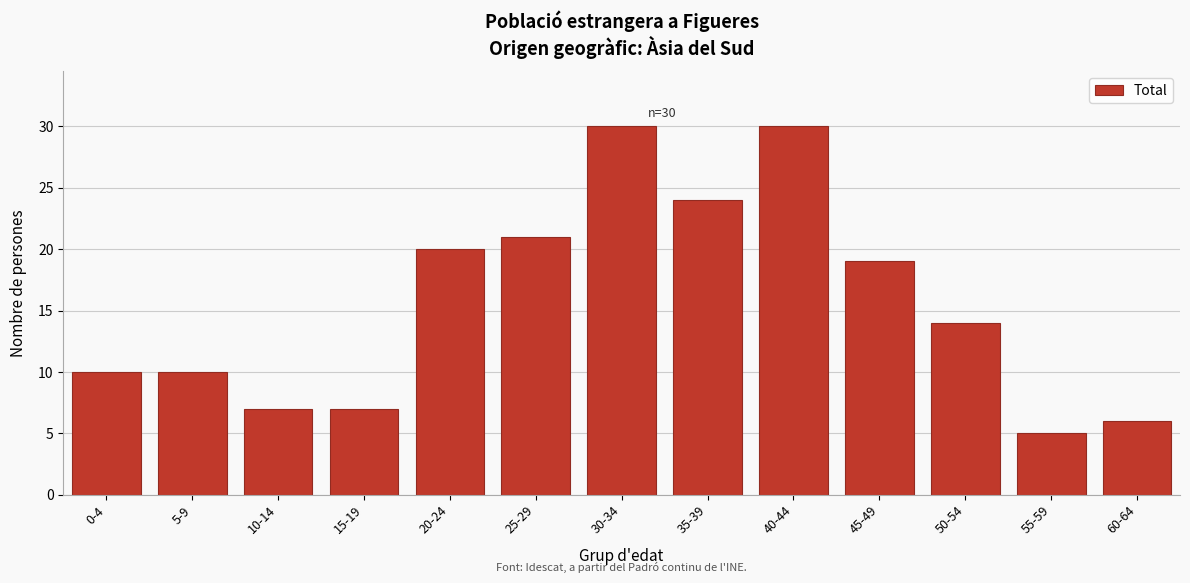

Reading left to right, extract all data points from this chart.

0-4=10	5-9=10	10-14=7	15-19=7	20-24=20	25-29=21	30-34=30	35-39=24	40-44=30	45-49=19	50-54=14	55-59=5	60-64=6